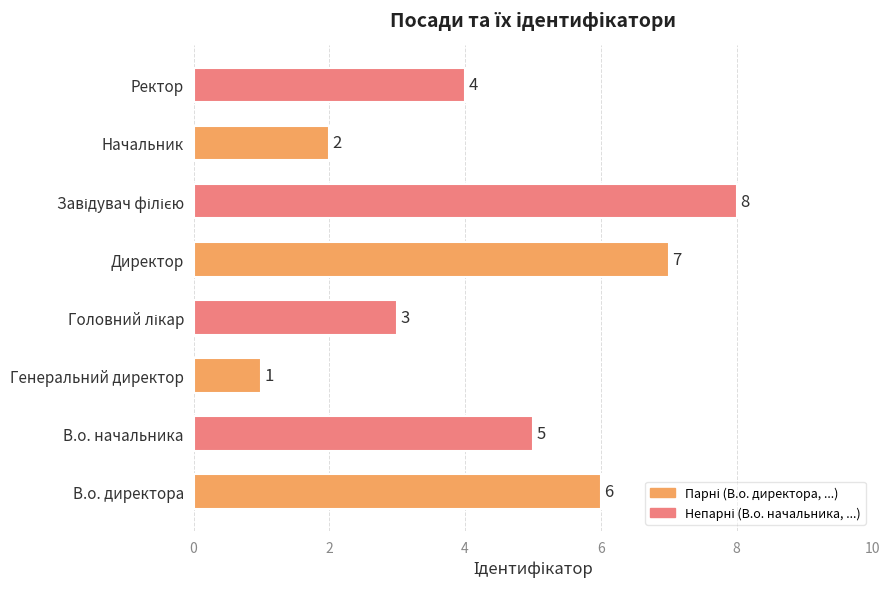

Where is the data nearest to the value 4?

Ректор